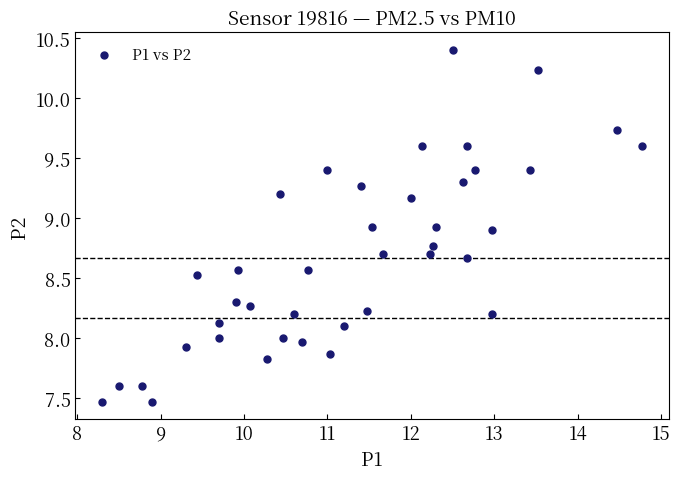

What is the range of X values (max minus min)?

6.5